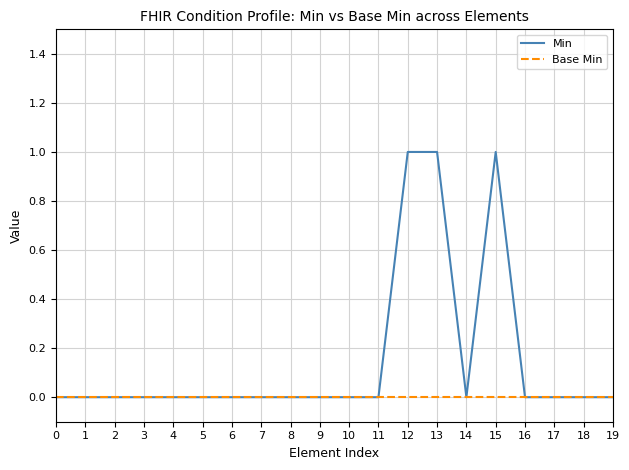

Rank the series by their average value, from highest to lowest.

Min, Base Min